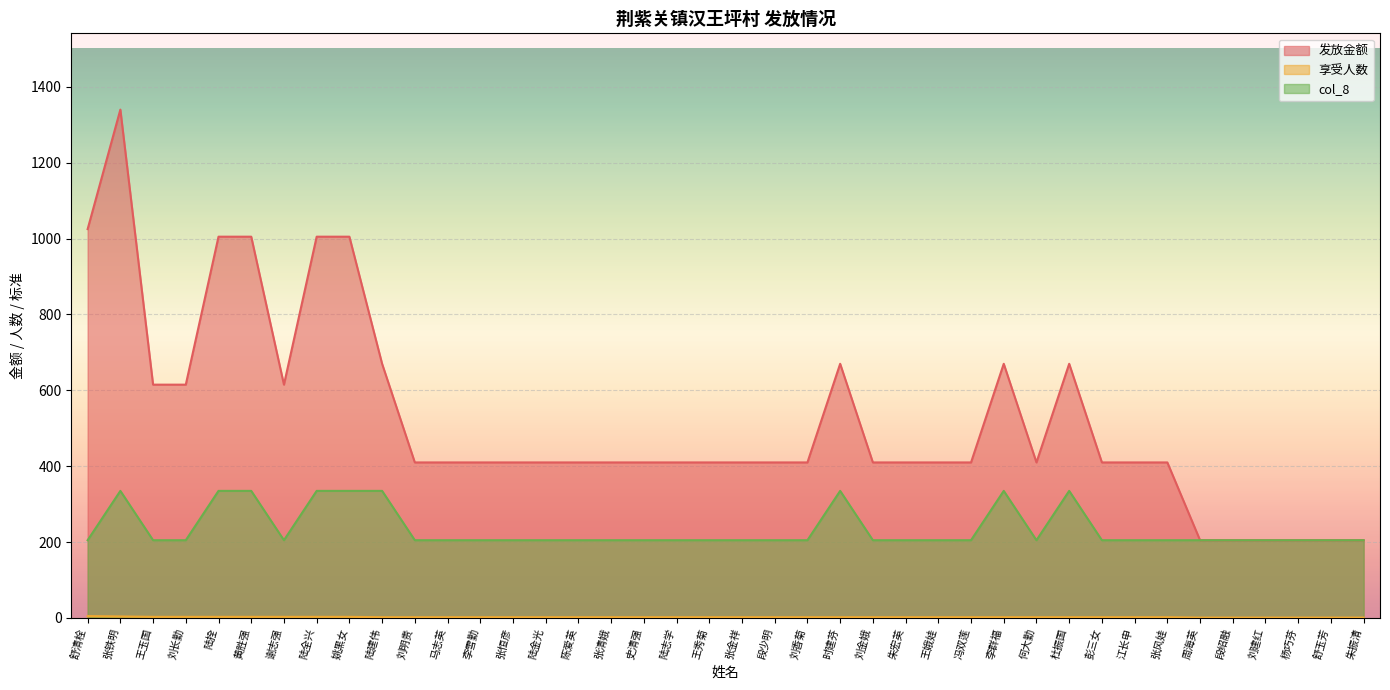

The 发放金额 series shows 670 at 李群福. True or false?

True